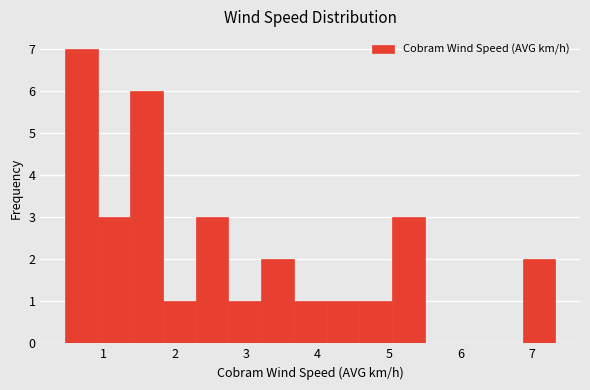

Reading left to right, transcribe this chart: for each bar, give the range it covers on the x-axis and its height. Neither the bar edges nor the heights are printed on the chart, so give them approximately, as read against the axes.

0.5 to 0.9: 7
0.9 to 1.4: 3
1.4 to 1.8: 6
1.8 to 2.3: 1
2.3 to 2.8: 3
2.8 to 3.2: 1
3.2 to 3.7: 2
3.7 to 4.1: 1
4.1 to 4.6: 1
4.6 to 5.0: 1
5.0 to 5.5: 3
5.5 to 6.0: 0
6.0 to 6.4: 0
6.4 to 6.9: 0
6.9 to 7.3: 2